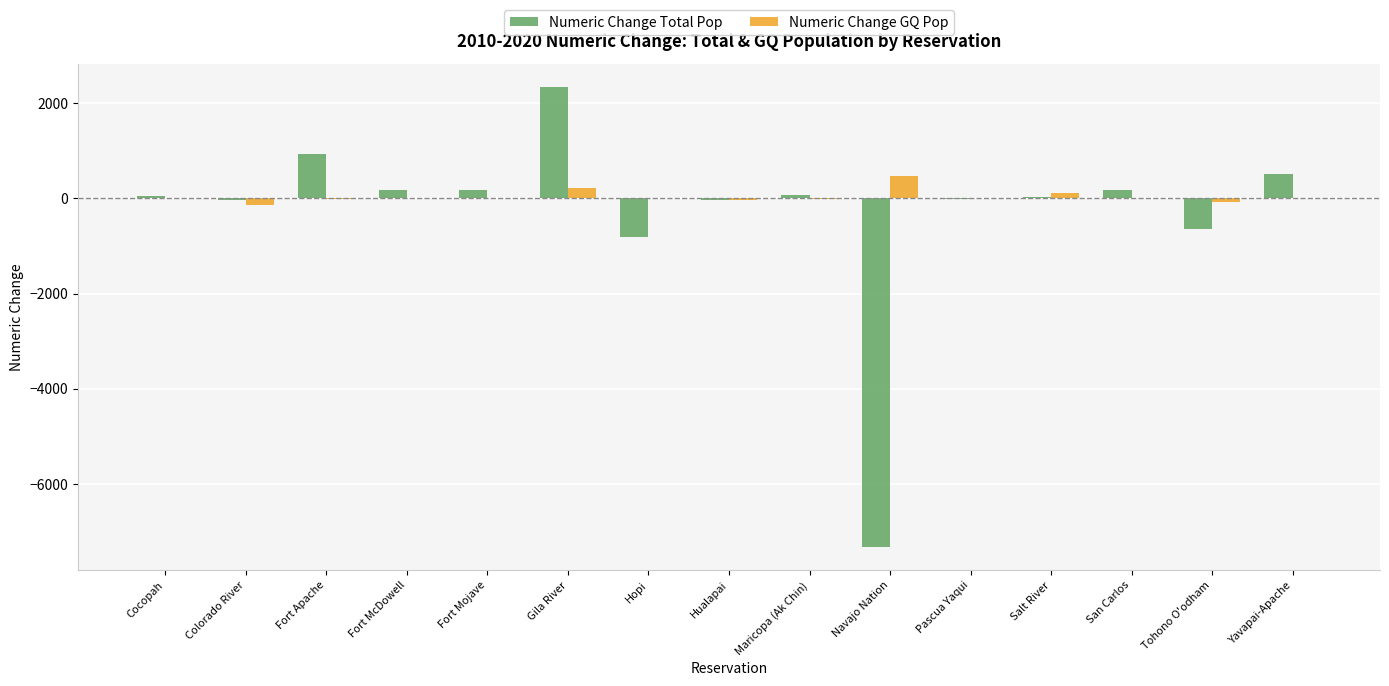

What is the maximum value for Numeric Change Total Pop?

2341